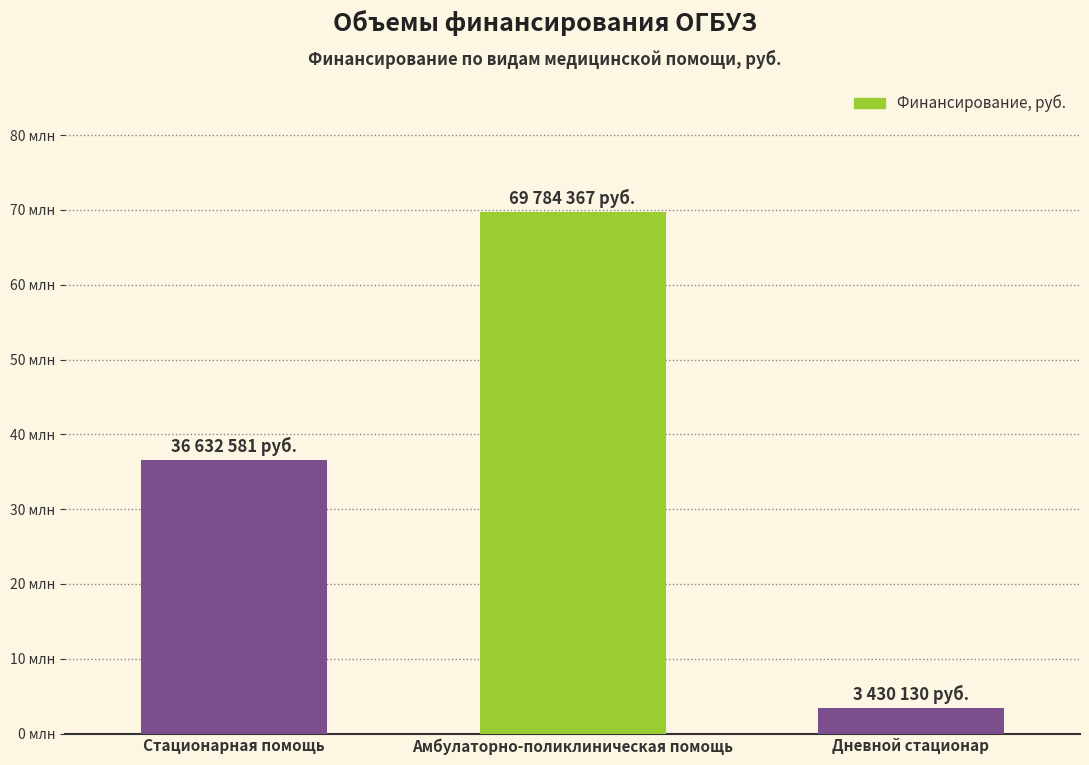

What is the difference between the maximum and second lowest values?

33151786